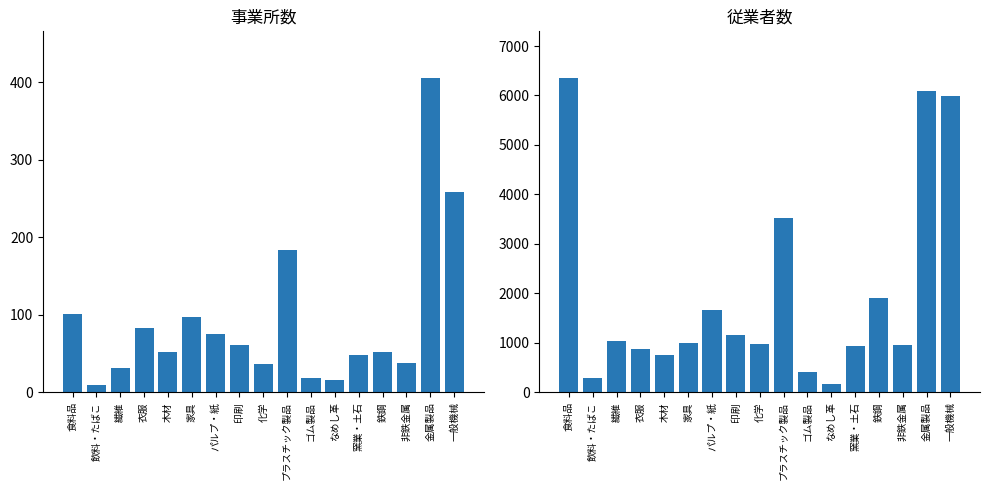

Between パルプ・紙 and ゴム製品, which series saw the biggest shift?

従業者数